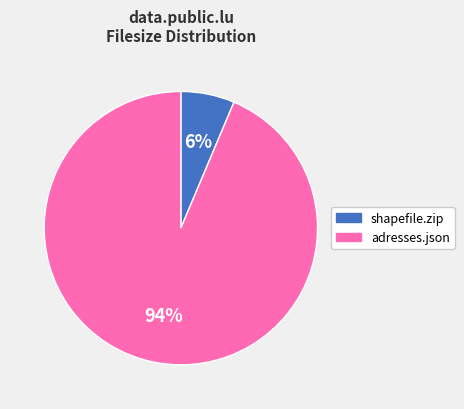

How many segments does this pie chart have?

2